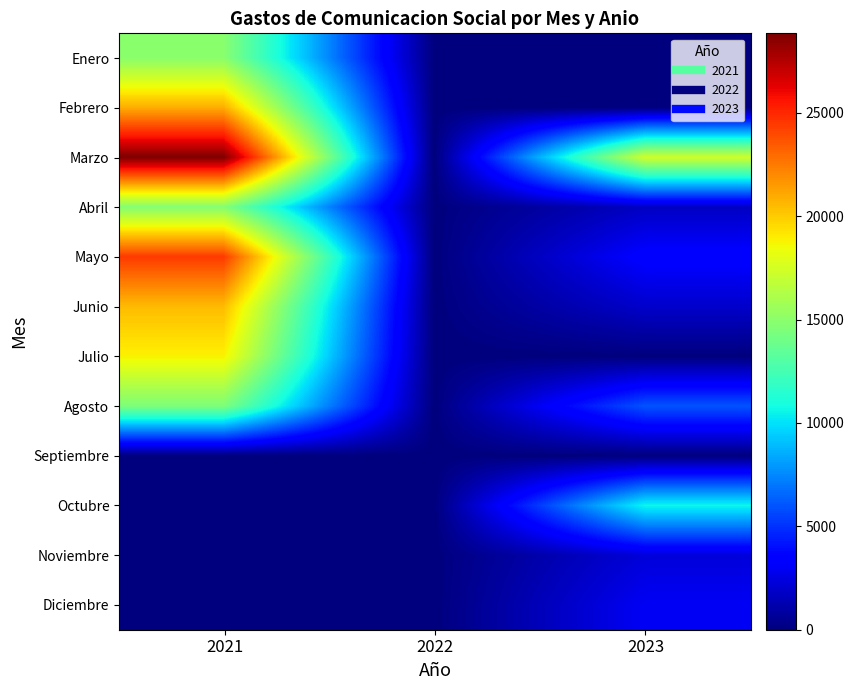

Reading left to right, what are all the values shown in this chart?

Enero: 2021=14913.0	2022=0.0	2023=0.0
Febrero: 2021=20938.1	2022=0.0	2023=0.0
Marzo: 2021=28848.6	2022=0.0	2023=17400.0
Abril: 2021=14754.0	2022=0.0	2023=1740.0
Mayo: 2021=24462.6	2022=0.0	2023=3480.0
Junio: 2021=20497.2	2022=0.0	2023=1950.8
Julio: 2021=18848.8	2022=0.0	2023=0.0
Agosto: 2021=14510.4	2022=0.0	2023=6000.0
Septiembre: 2021=0.0	2022=0.0	2023=0.0
Octubre: 2021=0.0	2022=0.0	2023=10640.0
Noviembre: 2021=0.0	2022=0.0	2023=2295.0
Diciembre: 2021=0.0	2022=0.0	2023=3000.0